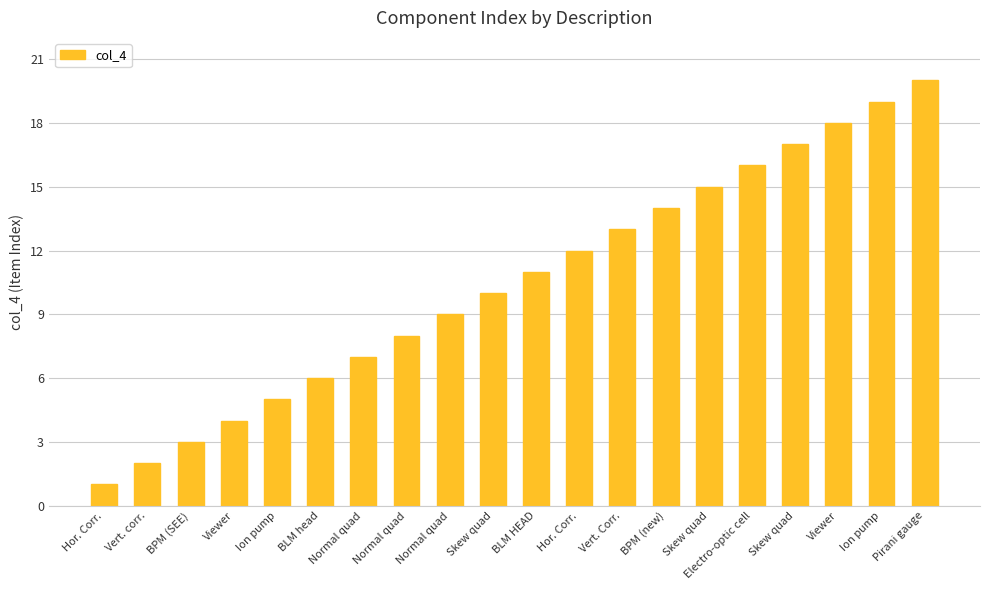

Count the number of data series in this chart.

1